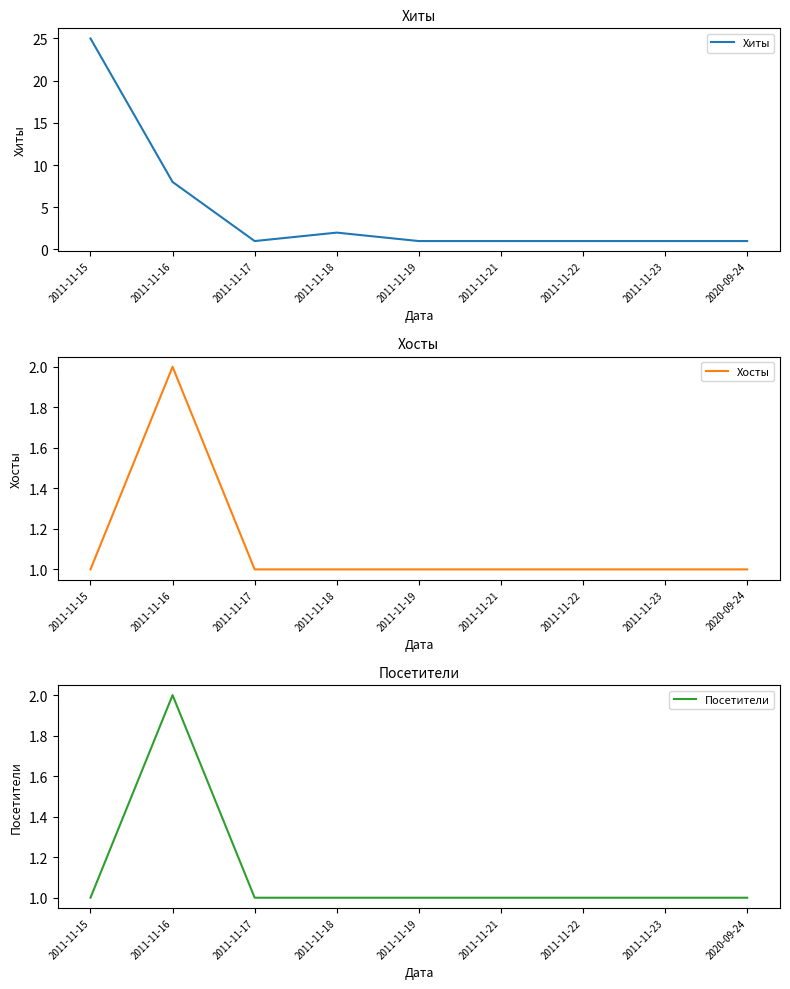

What position from the left is 2011-11-19?

5